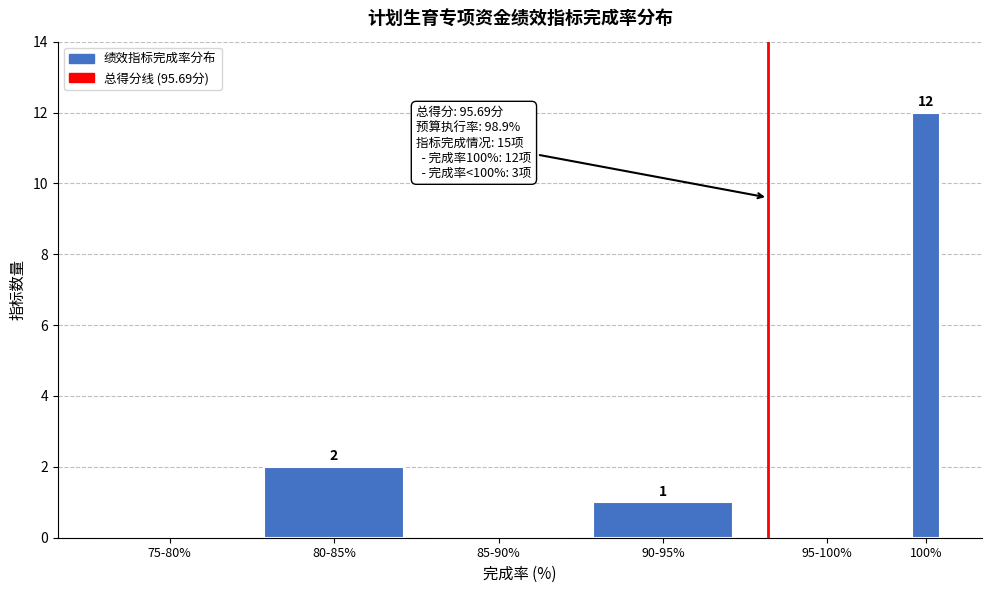

Reading left to right, what are all the values shown in this chart?

75-80%=0	80-85%=2	85-90%=0	90-95%=1	95-100%=0	100%=12